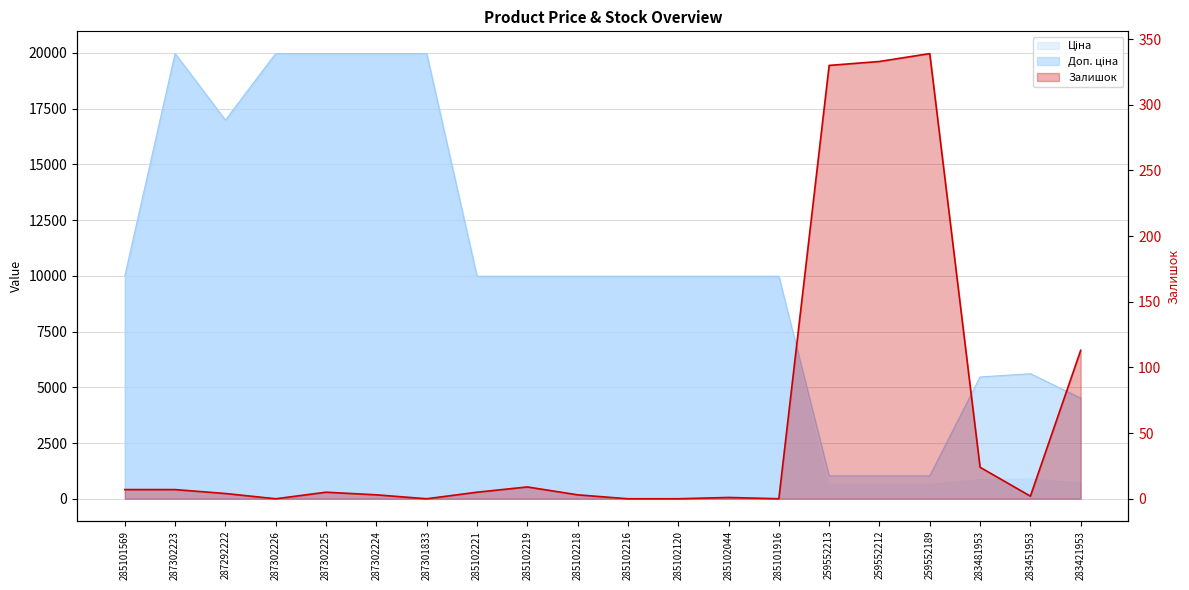

At how many categories does at least one series exceed 4576?

16